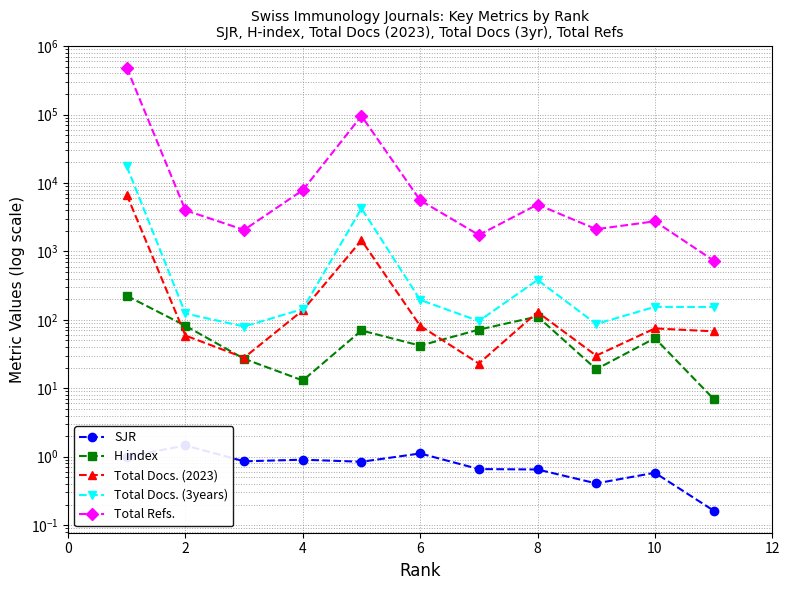

In SJR, how many points are lower than both neighbors (excluding endpoints)?

3